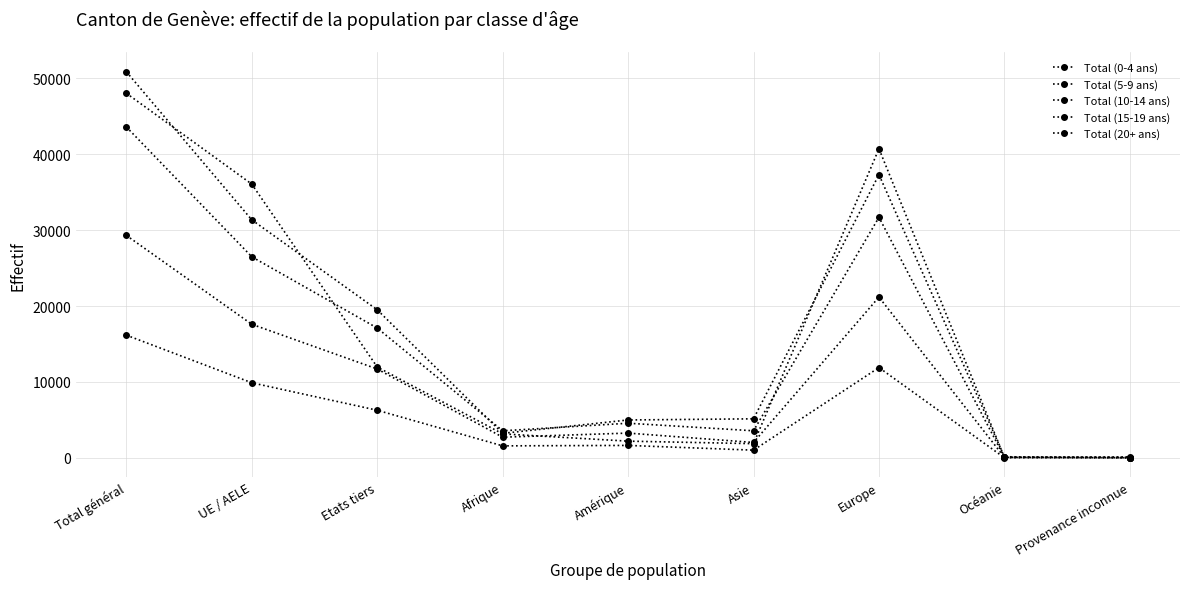

Is this an area chart (filled region under the line)?

No